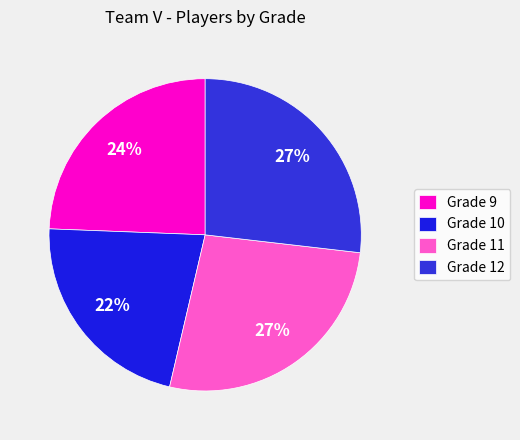

Is it true that Grade 10 is 35% of the pie?

False